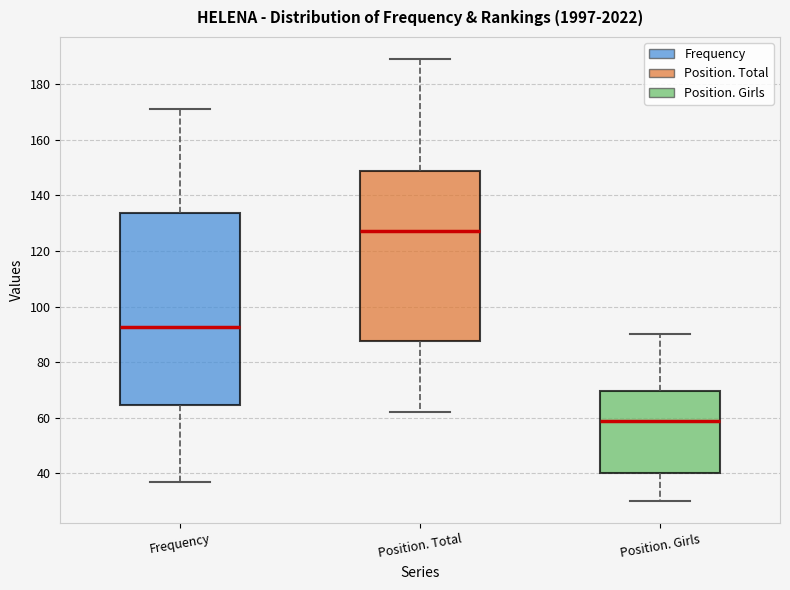

Which box is the tallest, from its lower edge to its upper edge?

Frequency